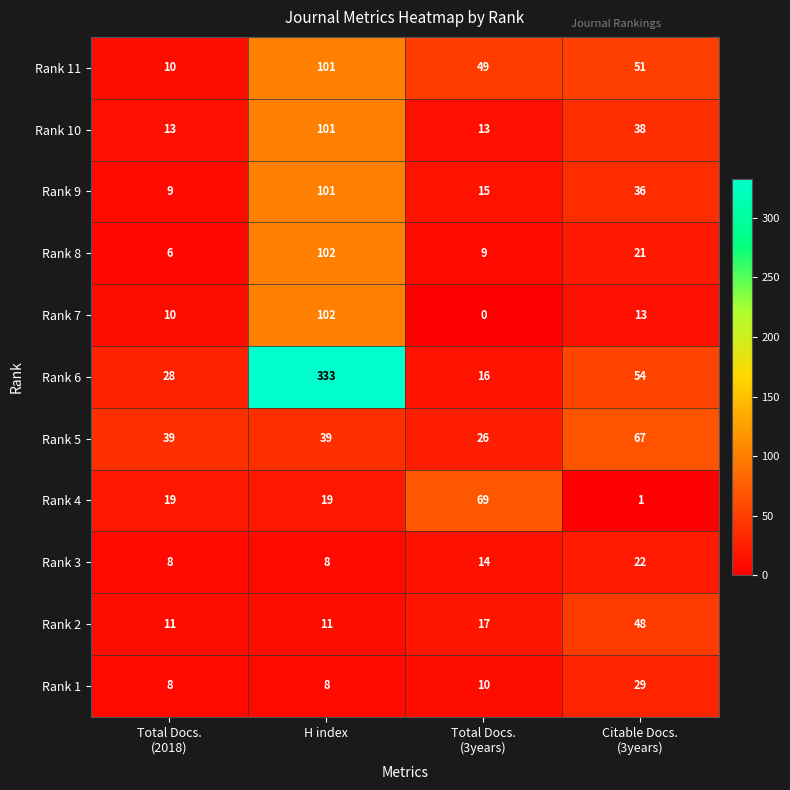

Count the number of data series in this chart.

11